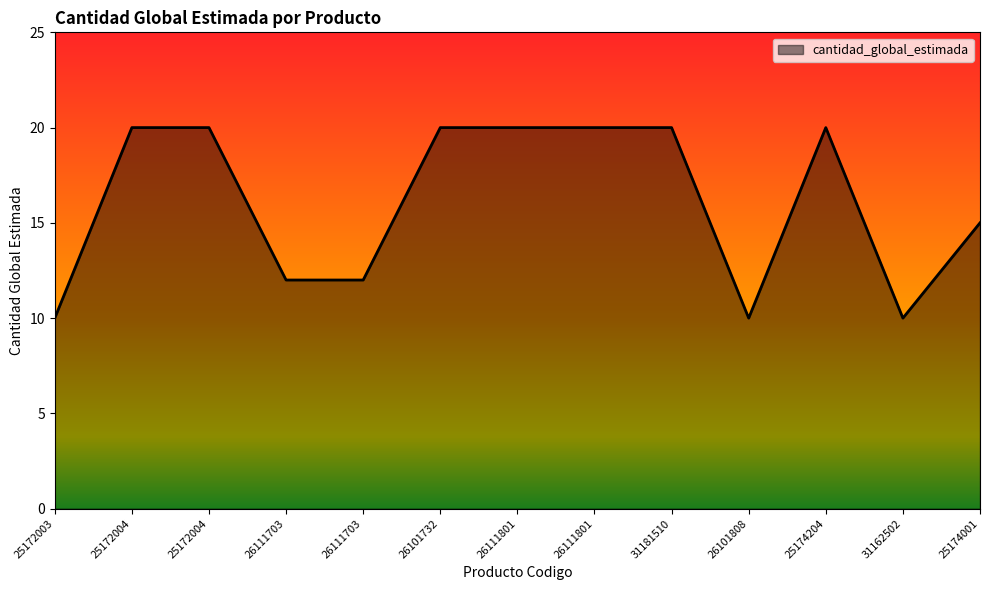

The chart shows a value of 20 at 25172004. True or false?

True